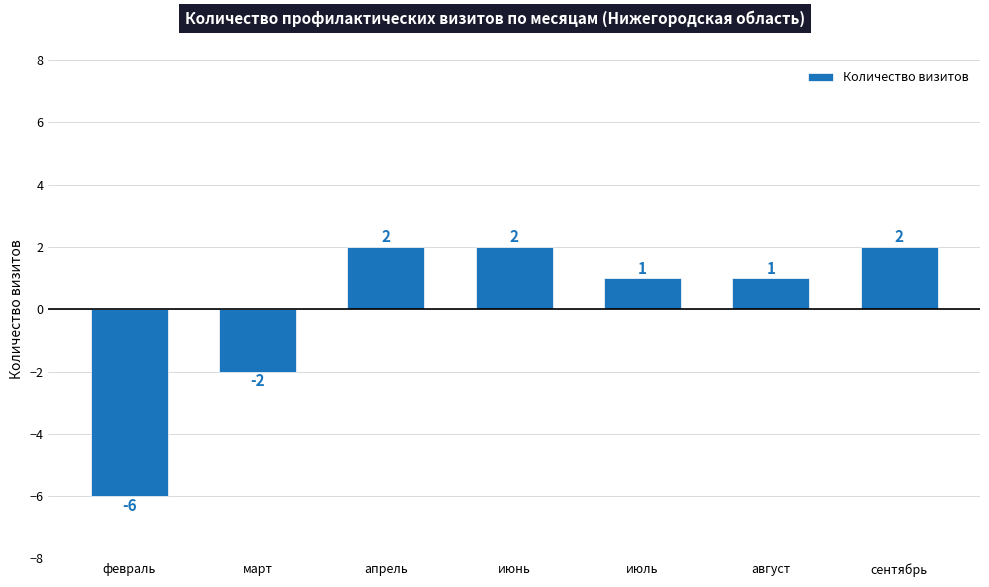

At which label is the value closest to -2?

март